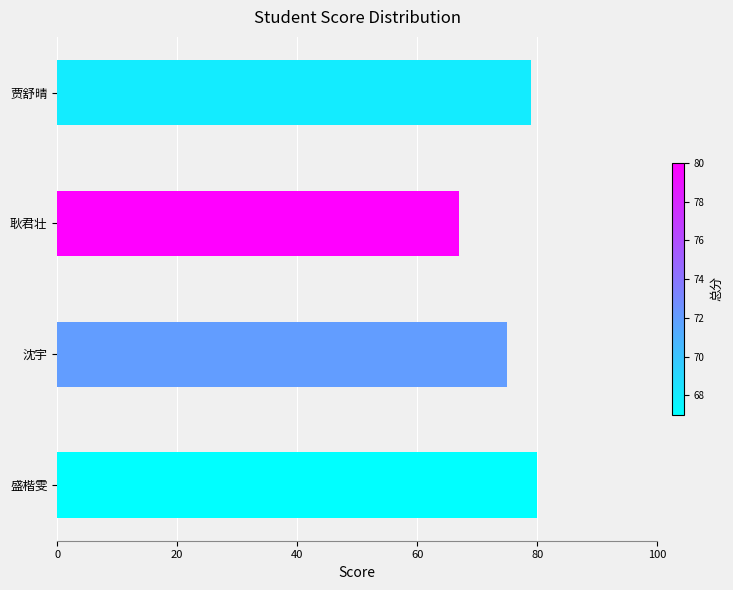

Approximately how many times larger is the value at 贾舒晴 compared to 沈宇?

1.1